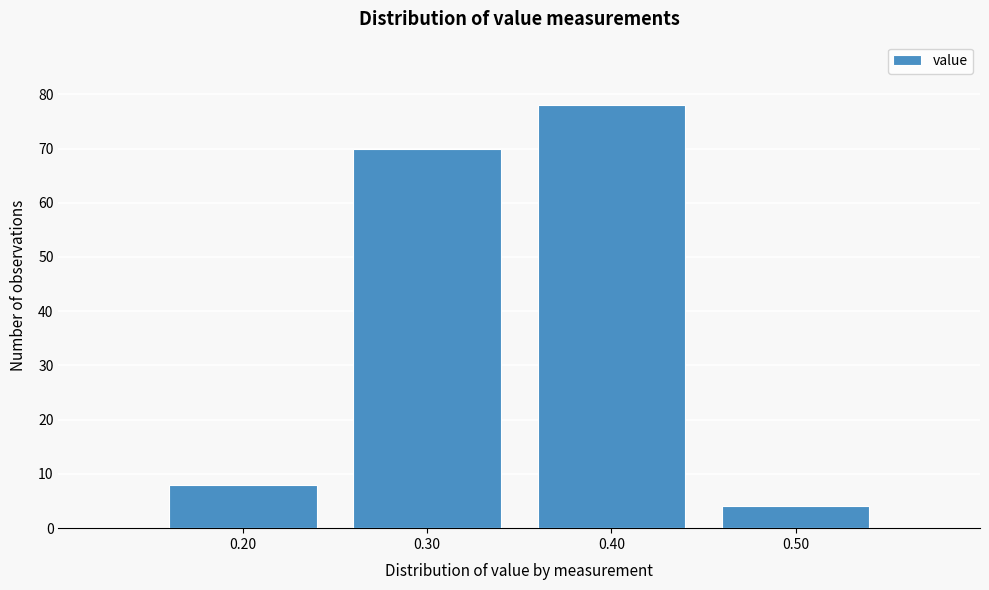

Reading left to right, list every bar in this chart as the range it spans on the x-axis followed by its height. The values are not printed on the chart, so give them approximately, as read against the axis.

0.15 to 0.25: 8
0.25 to 0.35: 70
0.35 to 0.45: 78
0.45 to 0.55: 4